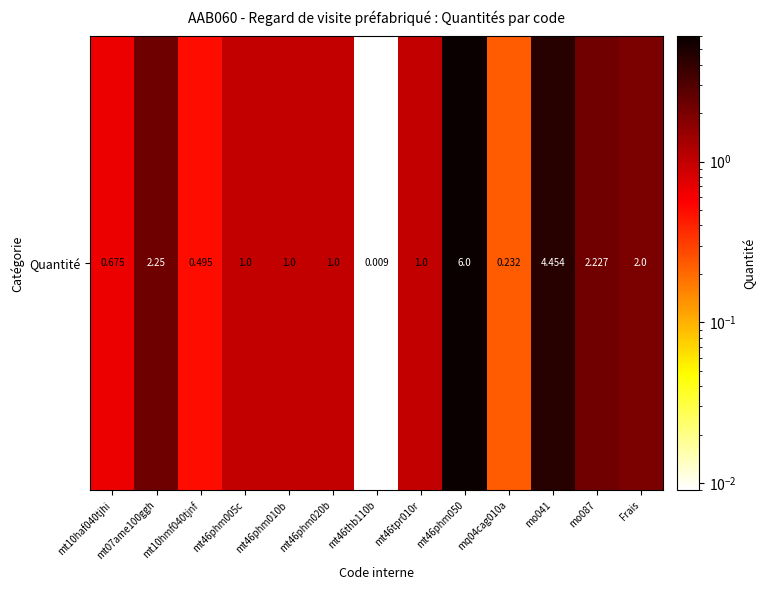

What is the change in value from mt10haf040tjhi to mt07ame100ggh?

+1.6